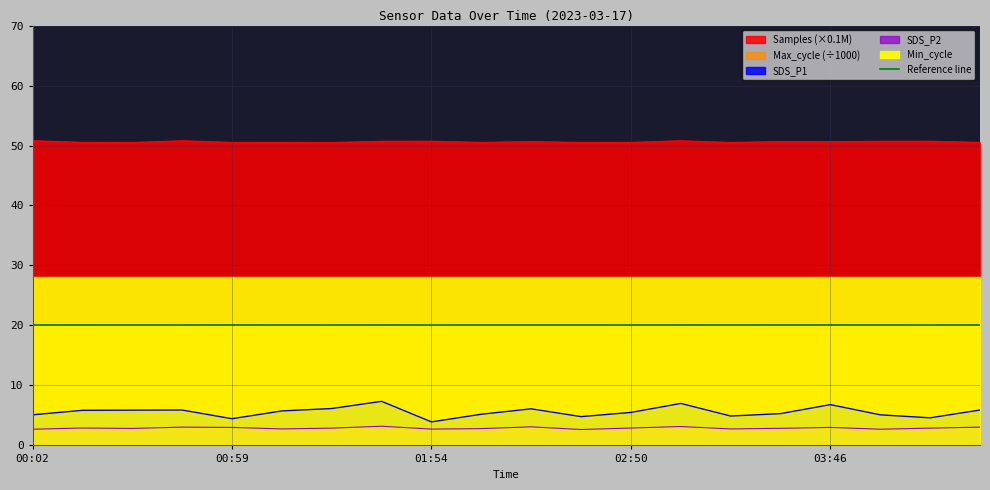

True or false: Samples and Max_cycle intersect in this chart.

False